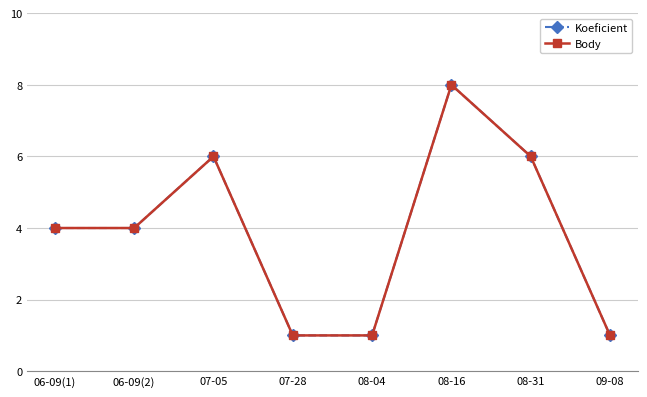

At 09-08, list the series in order from smallest to largest.

Koeficient, Body